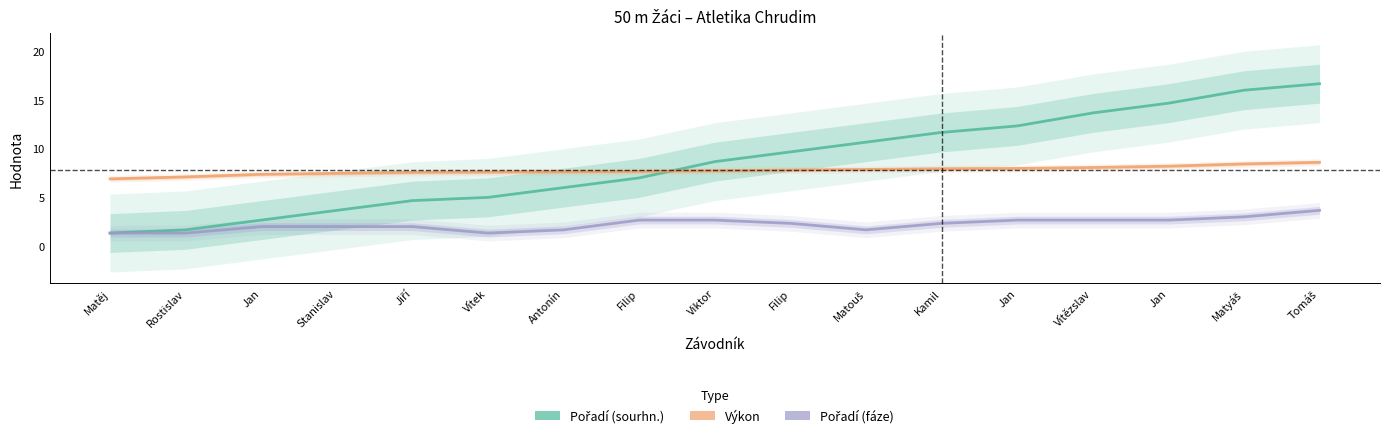

Is it true that Pořadí (sourhn.) equals 2.3 at Stanislav?

False